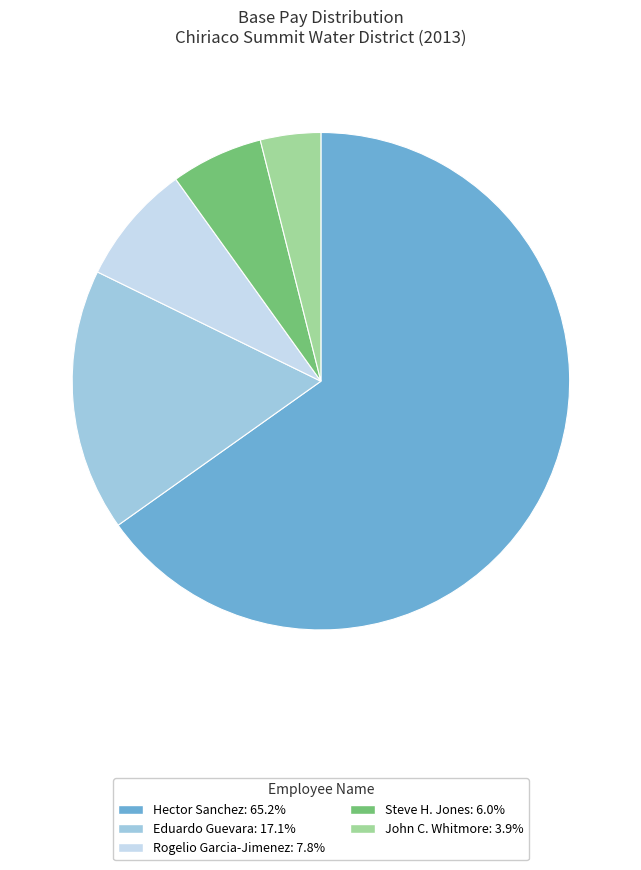

Does any single category account for the majority?

Yes